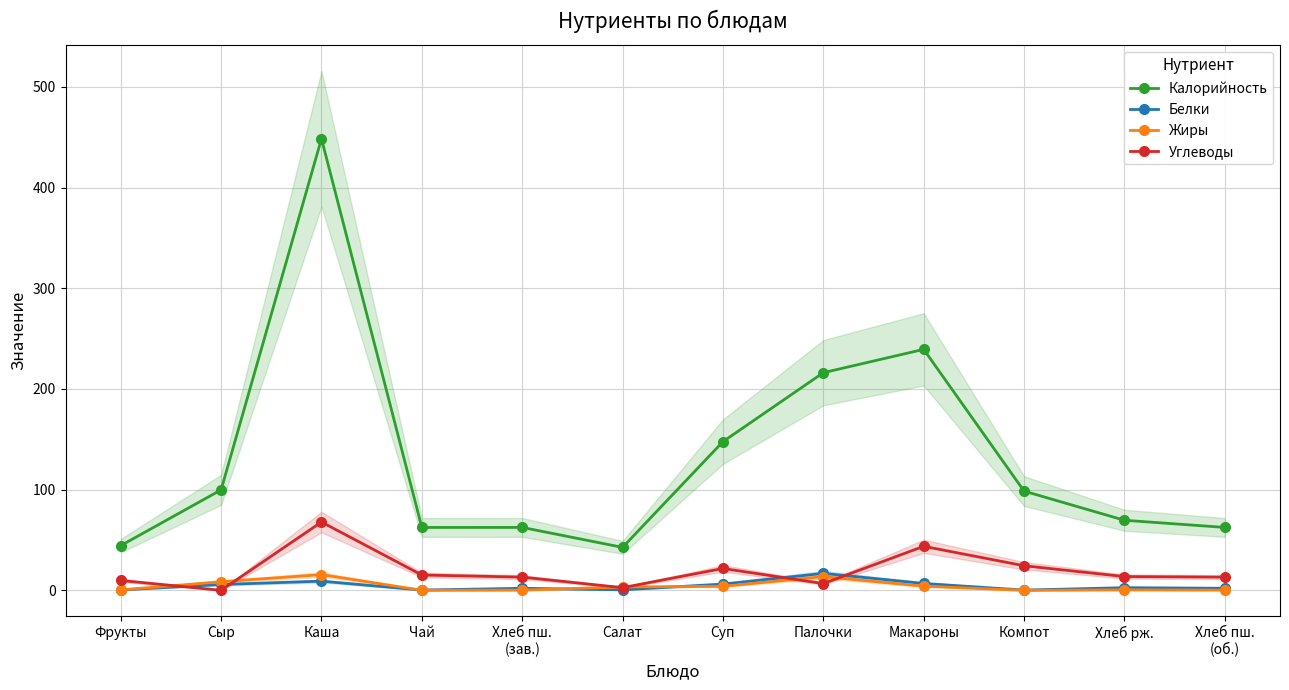

Rank the categories by Жиры value from highest to lowest.

Каша, Палочки, Сыр, Макароны, Суп, Салат, Хлеб рж., Фрукты, Хлеб пш.
(зав.), Хлеб пш.
(об.), Чай, Компот